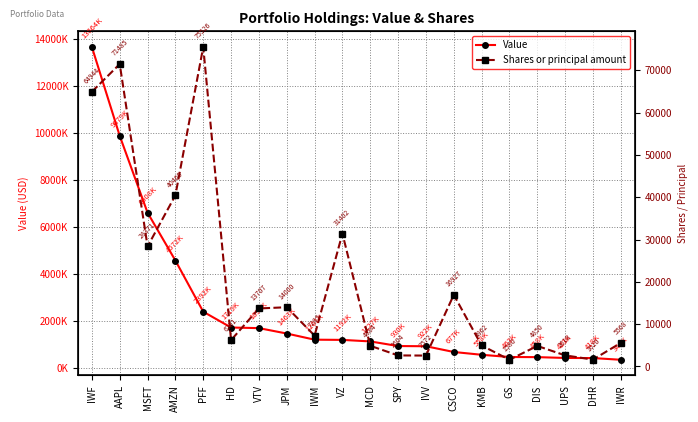

Is it true that Shares or principal amount equals 16128 at MSFT?

False